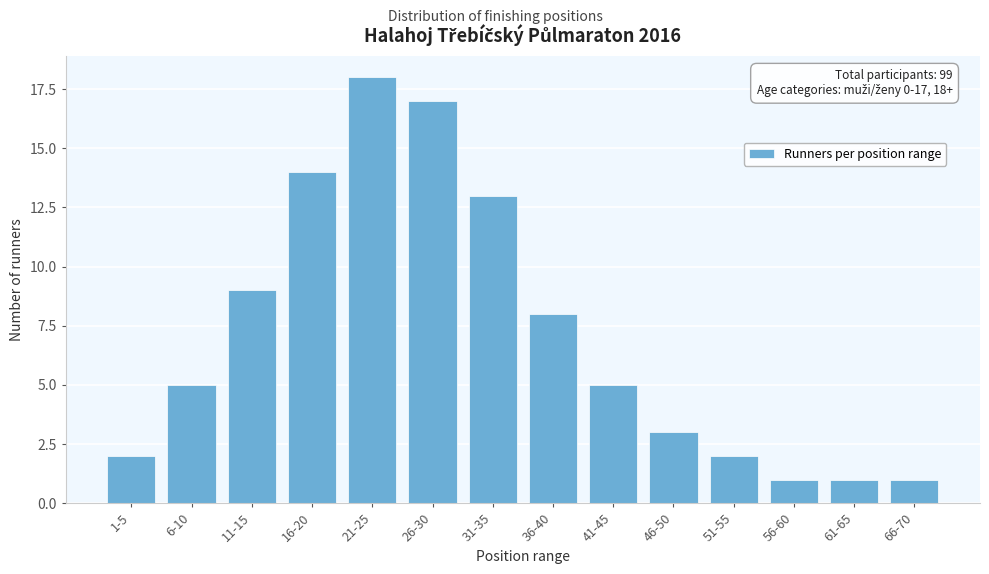

Reading left to right, extract all data points from this chart.

1-5=2	6-10=5	11-15=9	16-20=14	21-25=18	26-30=17	31-35=13	36-40=8	41-45=5	46-50=3	51-55=2	56-60=1	61-65=1	66-70=1